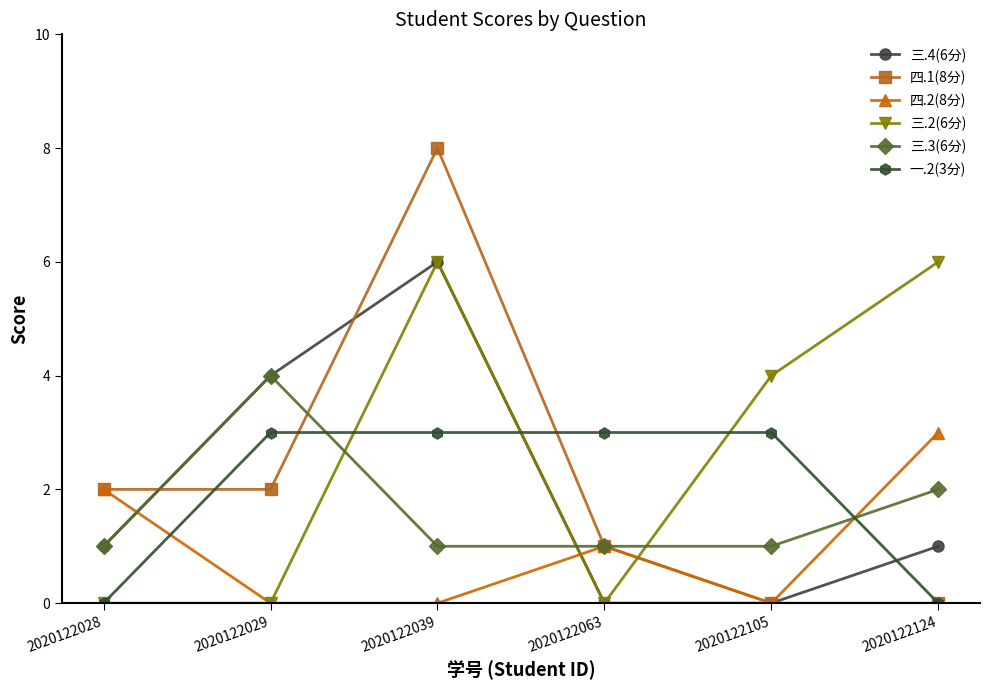

What is the value of the 三.2(6分) point at the 6th from the left?

6